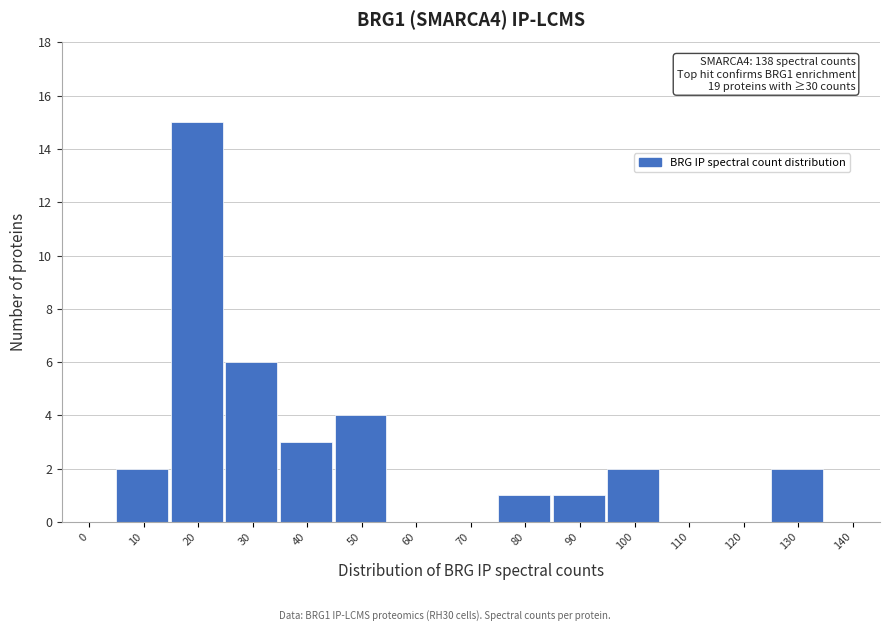

Reading left to right, extract all data points from this chart.

0=0	10=2	20=15	30=6	40=3	50=4	60=0	70=0	80=1	90=1	100=2	110=0	120=0	130=2	140=0